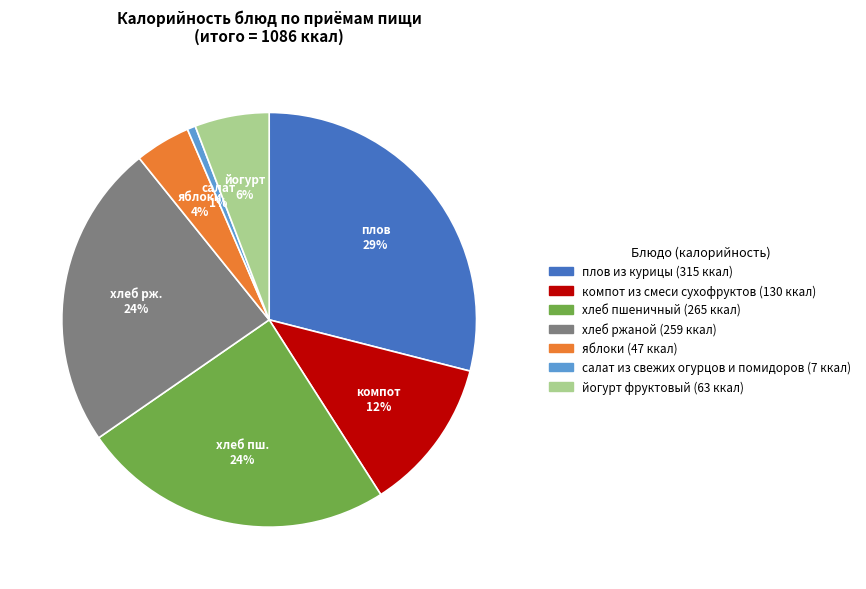

What percentage is the компот из смеси сухофруктов slice, to the nearest percent?

12%